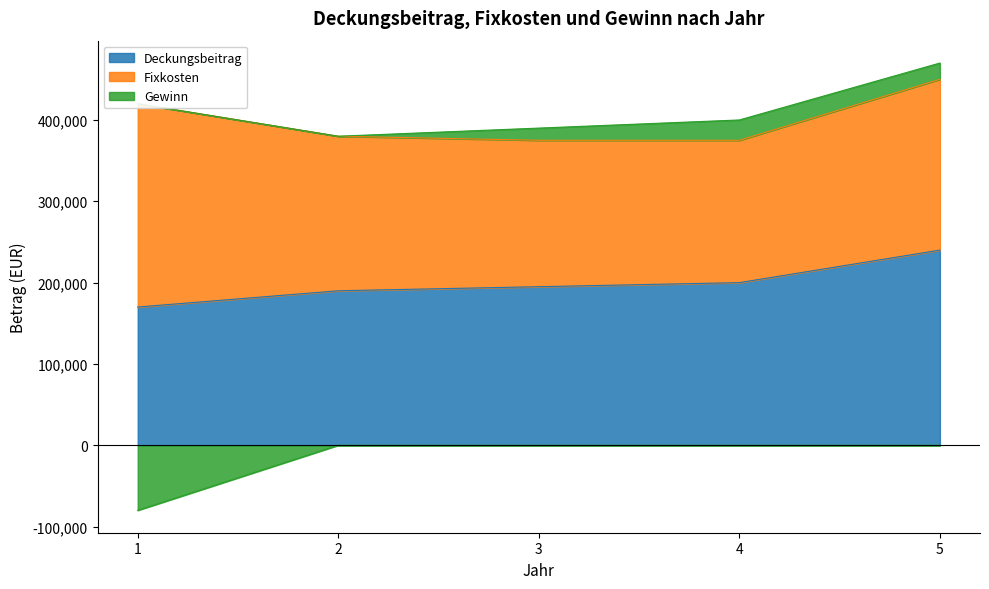

At which label does Deckungsbeitrag first exceed 195000?

4